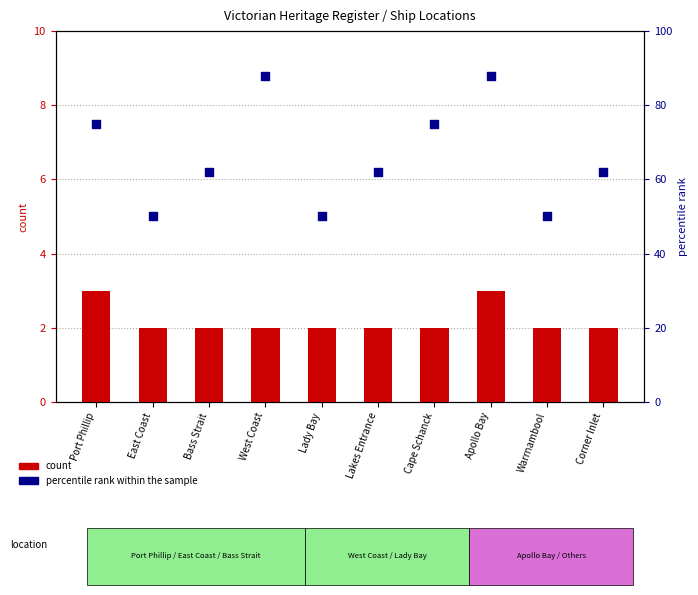

Which series has the largest total across all categories?

percentile rank within the sample